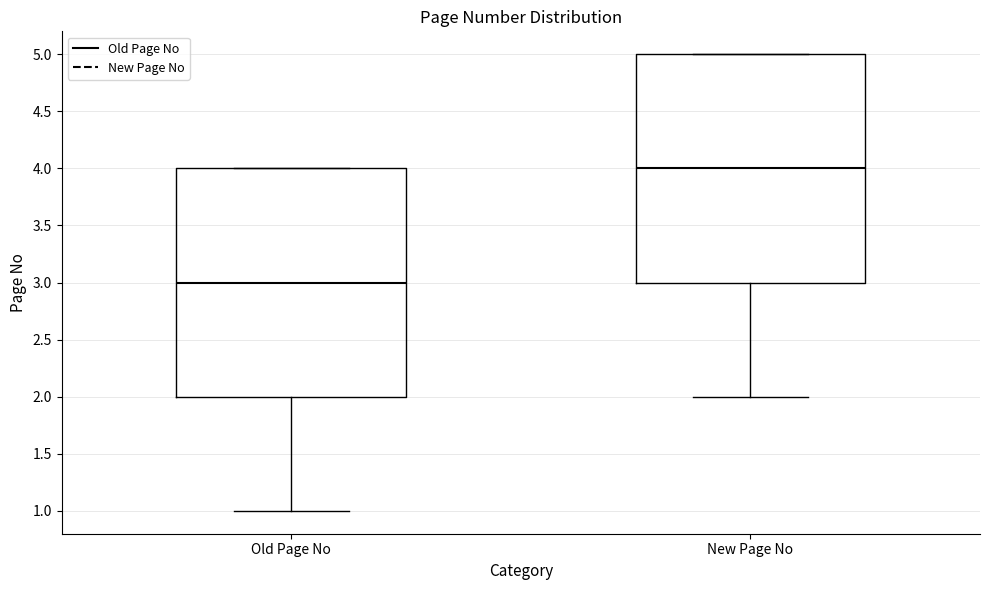

Reading left to right, transcribe this box plot: for each box, give where its median line is, the range the box spans, and where its two whiskers end, as read against the y-axis. The values are not printed on the chart, so give them approximately, as read against the axis.

Old Page No: median 3, box 2 to 4, whiskers 1 to 4
New Page No: median 4, box 3 to 5, whiskers 2 to 5